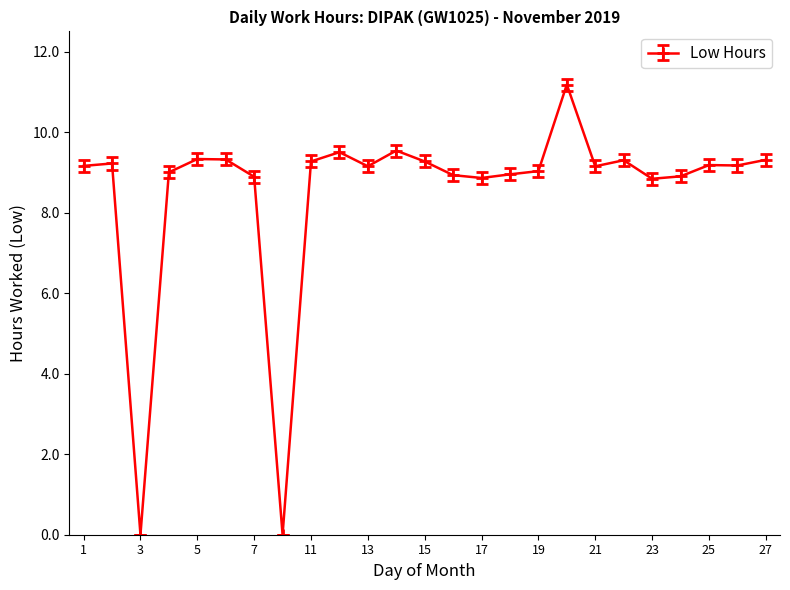

What is the maximum value shown in the chart?

11.2